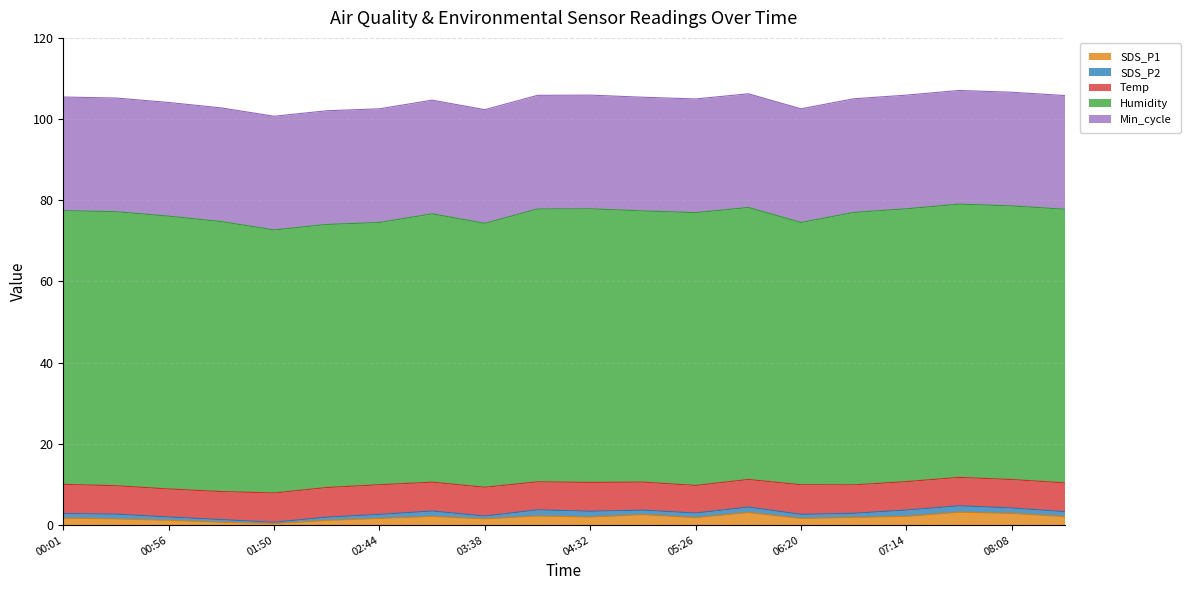

Reading right to left, transcribe all the data shown in this chart.

SDS_P1: 2.1	2.9	3.2	2.1	1.9	1.6	3.1	1.8	2.6	2.0	2.2	1.5	2.1	1.6	1.1	0.3	0.7	1.2	1.5	1.7
SDS_P2: 1.2	1.3	1.6	1.6	1.0	1.0	1.3	1.1	1.1	1.4	1.5	0.7	1.3	1.0	0.8	0.3	0.7	0.8	1.2	1.1
Temp: 7.1	7.0	7.0	7.0	7.0	7.3	6.8	6.8	6.9	7.1	6.9	7.1	7.1	7.3	7.3	7.2	6.9	6.9	7.0	7.2
Humidity: 67.4	67.4	67.3	67.2	67.1	64.6	67.0	67.2	66.8	67.4	67.2	65.0	66.1	64.6	64.8	64.8	66.5	67.2	67.5	67.4
Min_cycle: 28.0	28.0	28.0	28.0	28.0	28.0	28.0	28.0	28.0	28.0	28.0	28.0	28.0	28.0	28.0	28.0	28.0	28.0	28.0	28.0